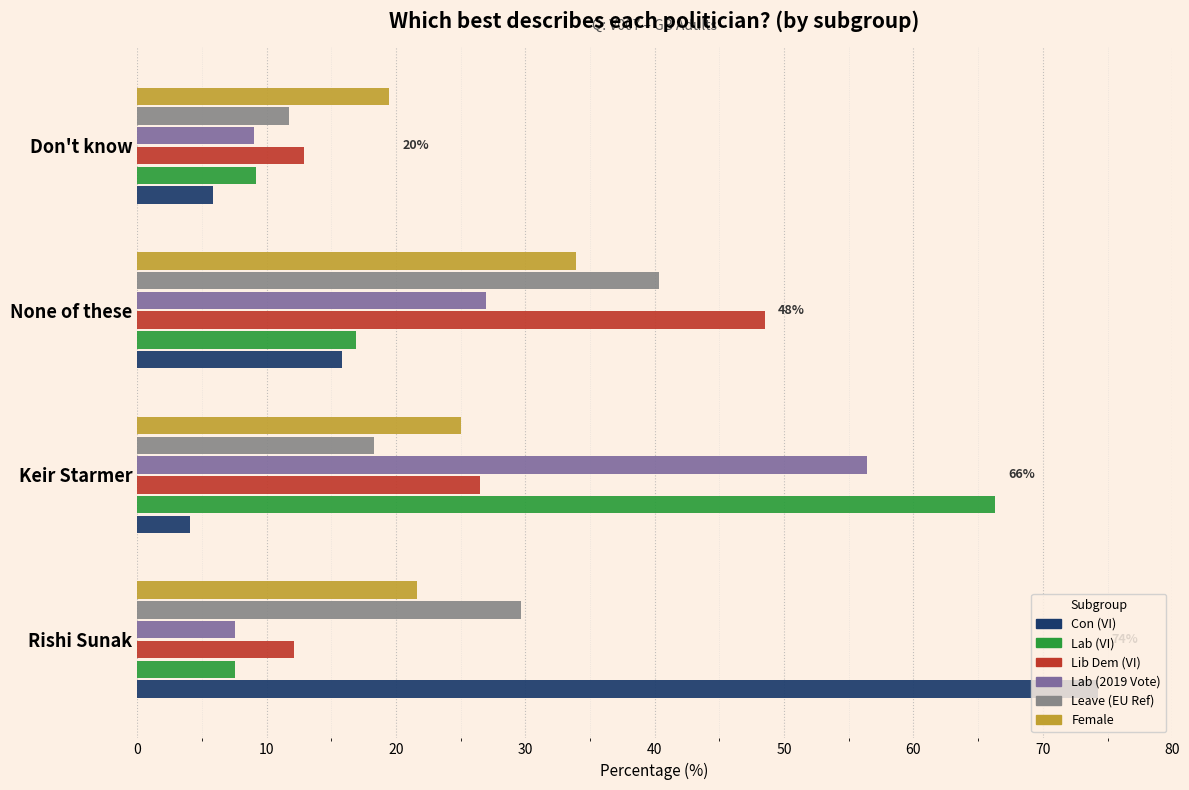

How many series are shown in this chart?

6